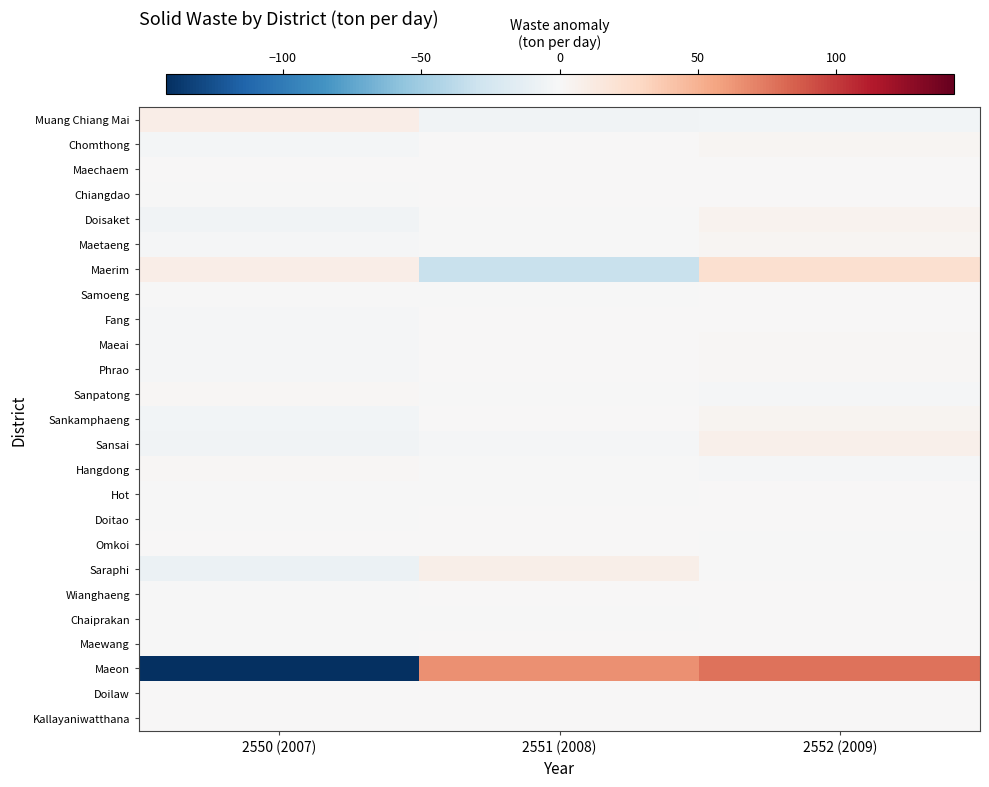

Which has a higher value, 2551 (2008) or 2552 (2009)?

2552 (2009)